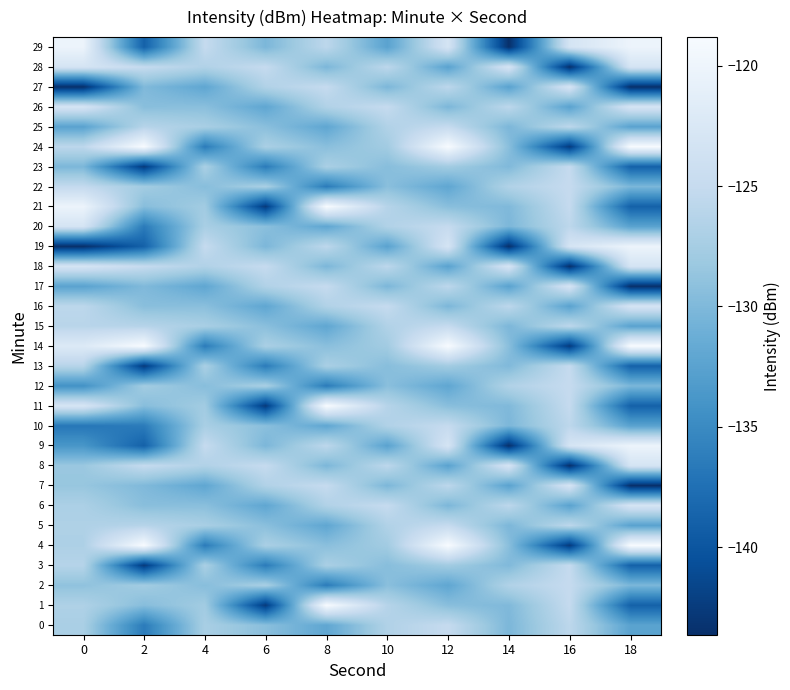

Which series has the largest total across all categories?

14